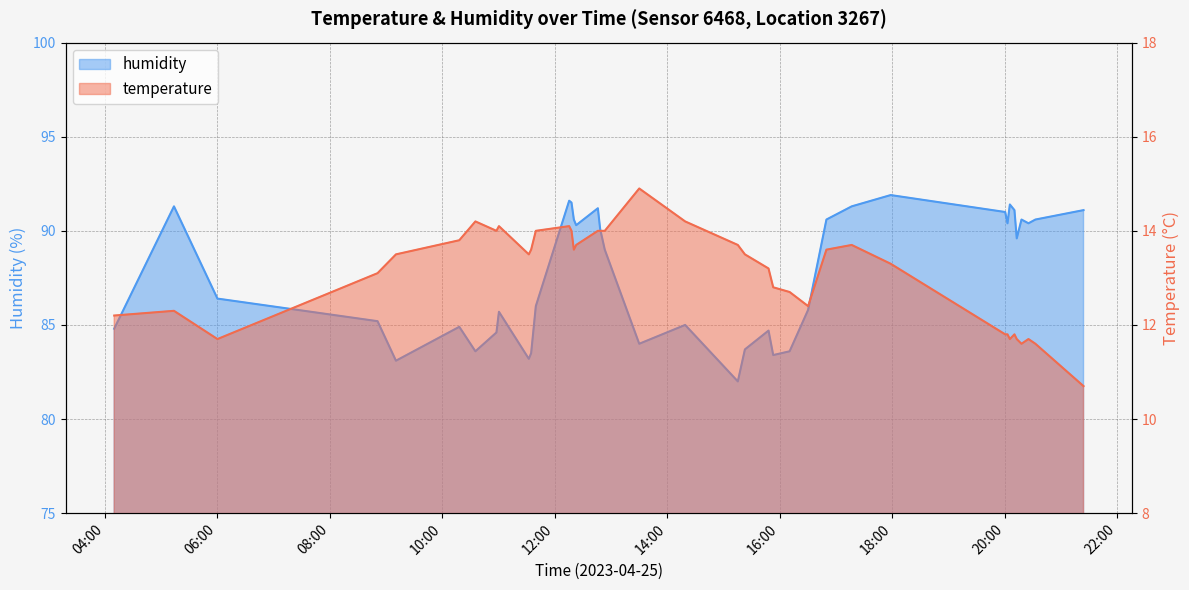

What is the sum of the temperature values at 2023-04-25T09:10:34 and 2023-04-25T06:00:12?

25.2